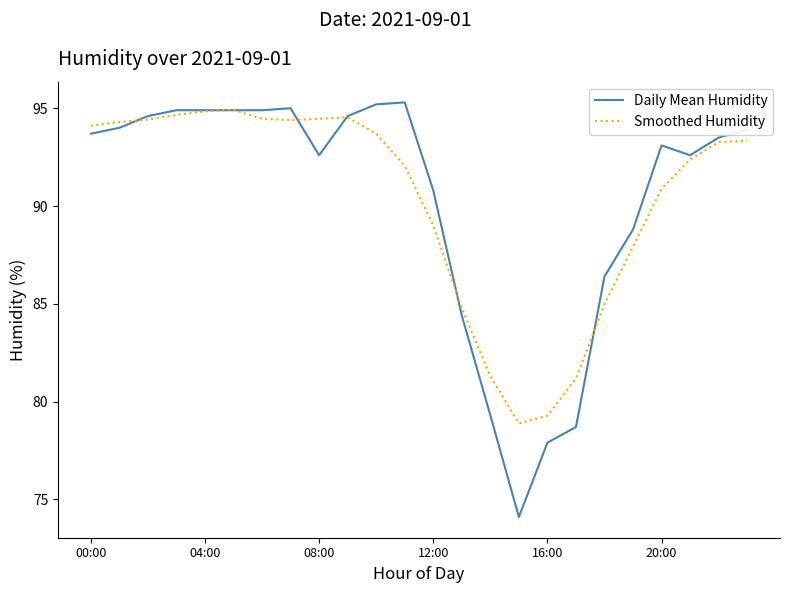

What is the smallest value displayed?

74.1